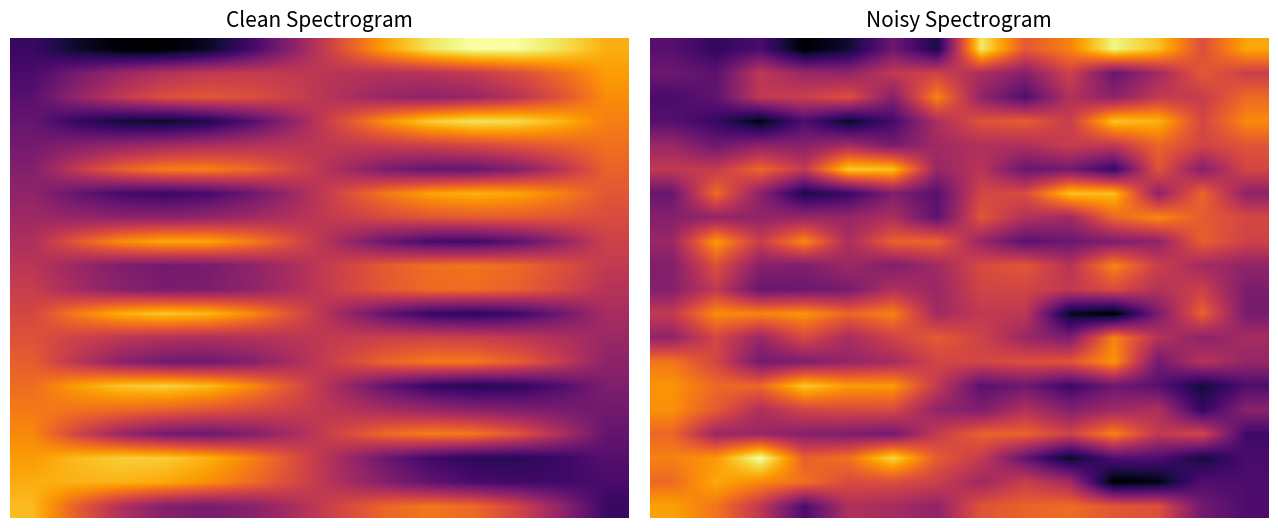

What is the average value of the 5.0 series?

0.5